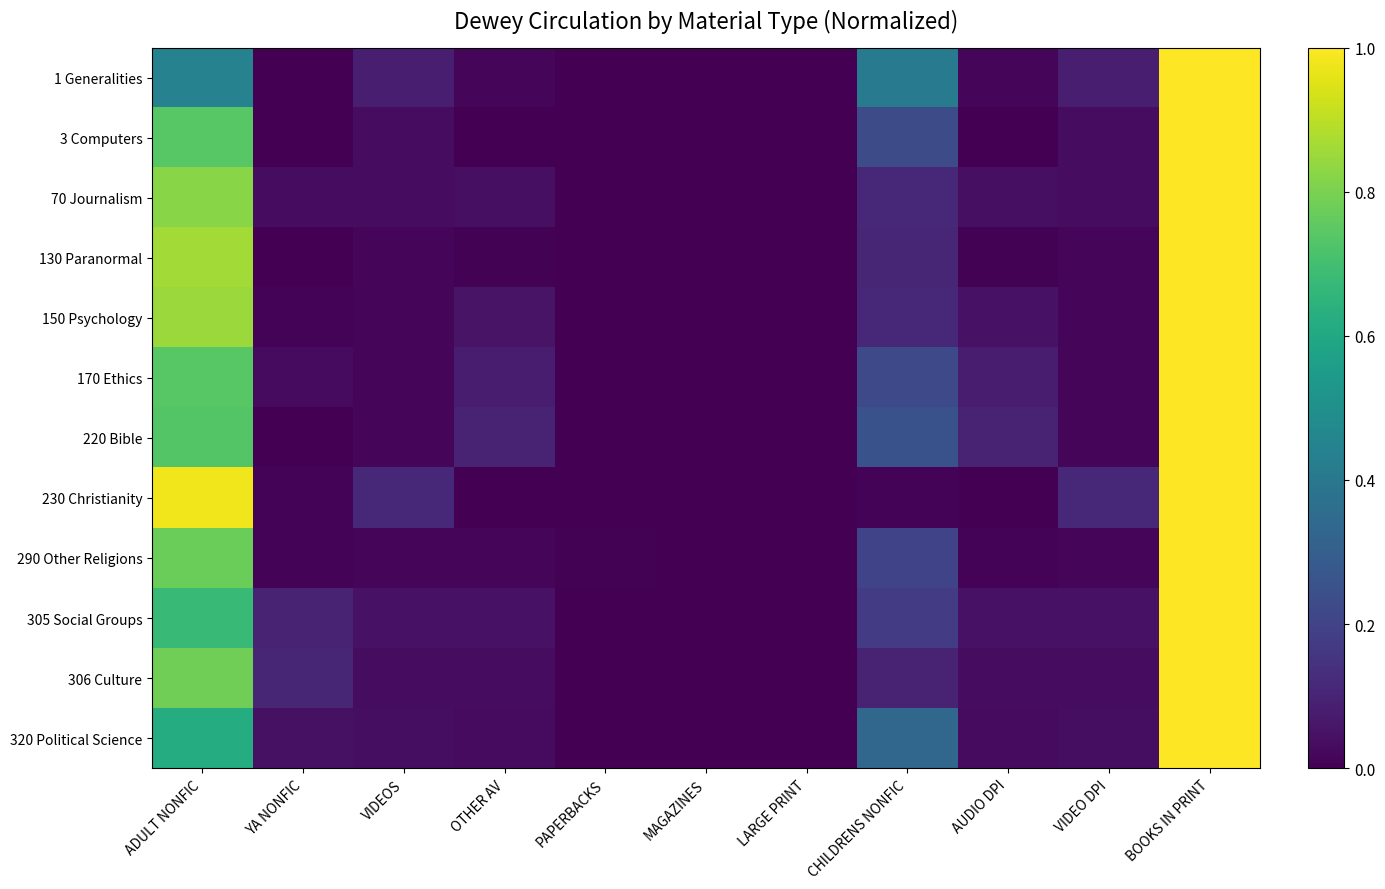

Count the number of categories in the chart.

11